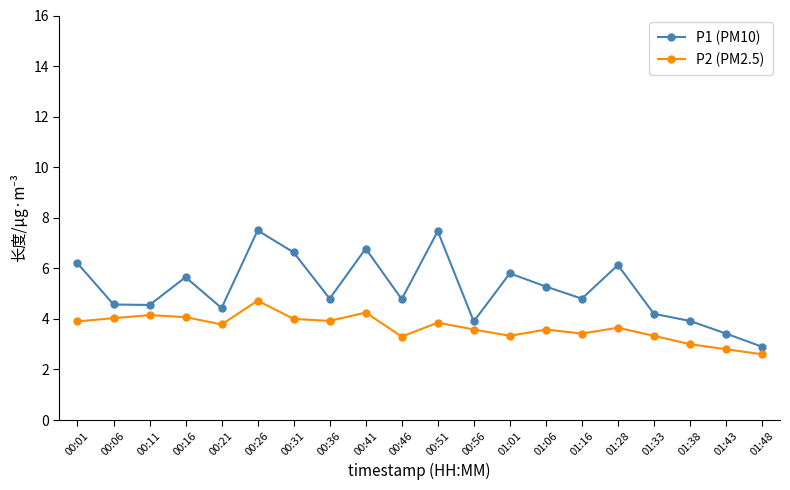

True or false: P1 (PM10) and P2 (PM2.5) cross at least once.

False